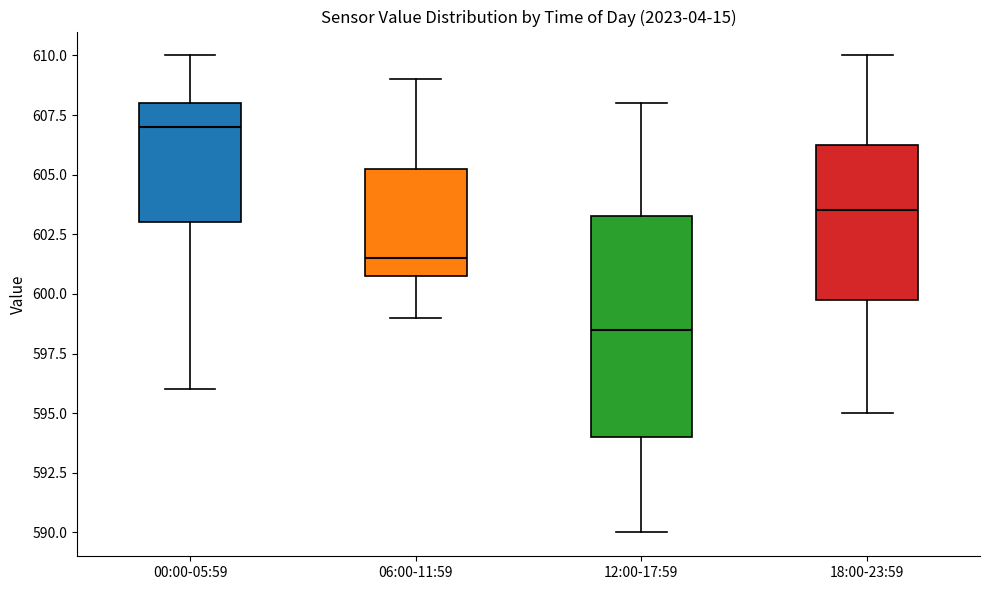

Reading left to right, transcribe this box plot: for each box, give where its median line is, the range the box spans, and where its two whiskers end, as read against the y-axis. The values are not printed on the chart, so give them approximately, as read against the axis.

00:00-05:59: median 607.0, box 603.0 to 608.0, whiskers 596.0 to 610.0
06:00-11:59: median 601.5, box 601.0 to 605.5, whiskers 599.0 to 609.0
12:00-17:59: median 598.5, box 594.0 to 603.5, whiskers 590.0 to 608.0
18:00-23:59: median 603.5, box 600.0 to 606.5, whiskers 595.0 to 610.0